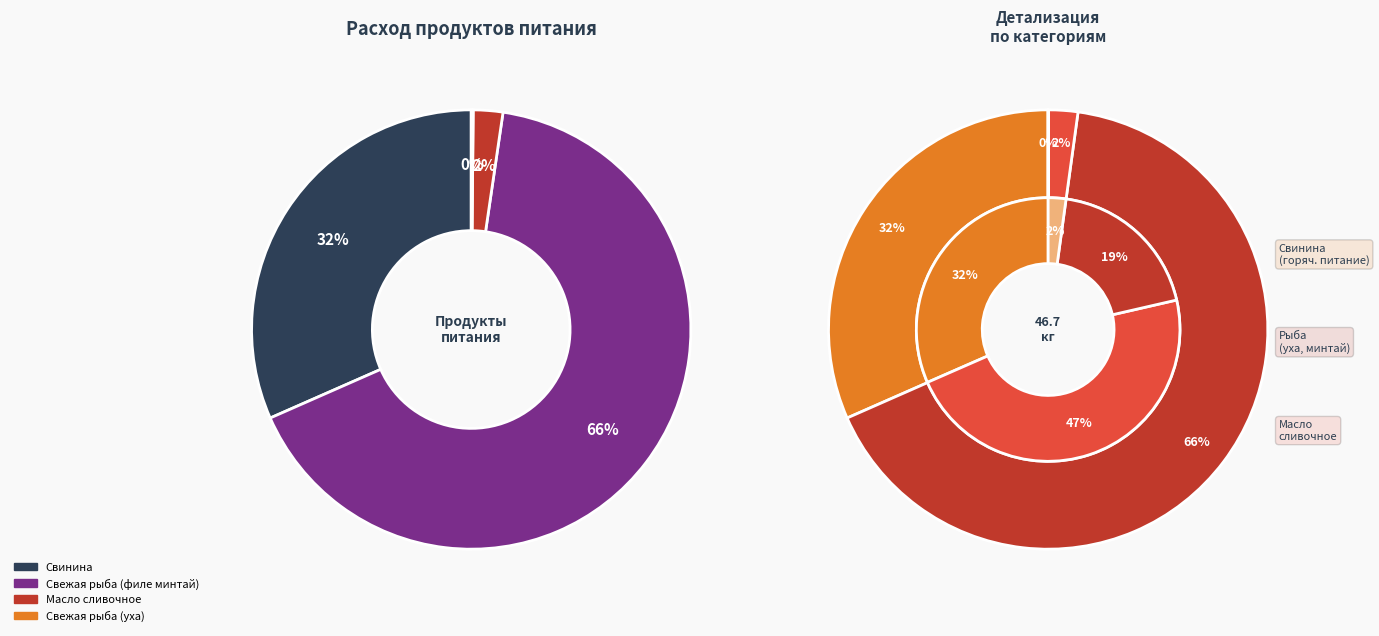

Is there a majority slice in this chart?

Yes